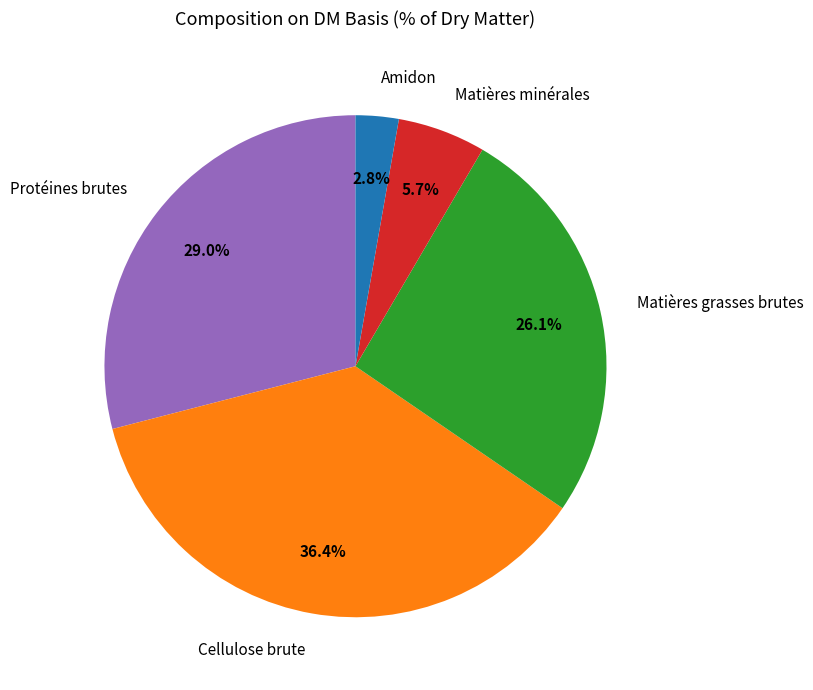

Rank the categories by value from highest to lowest.

Cellulose brute, Protéines brutes, Matières grasses brutes, Matières minérales, Amidon